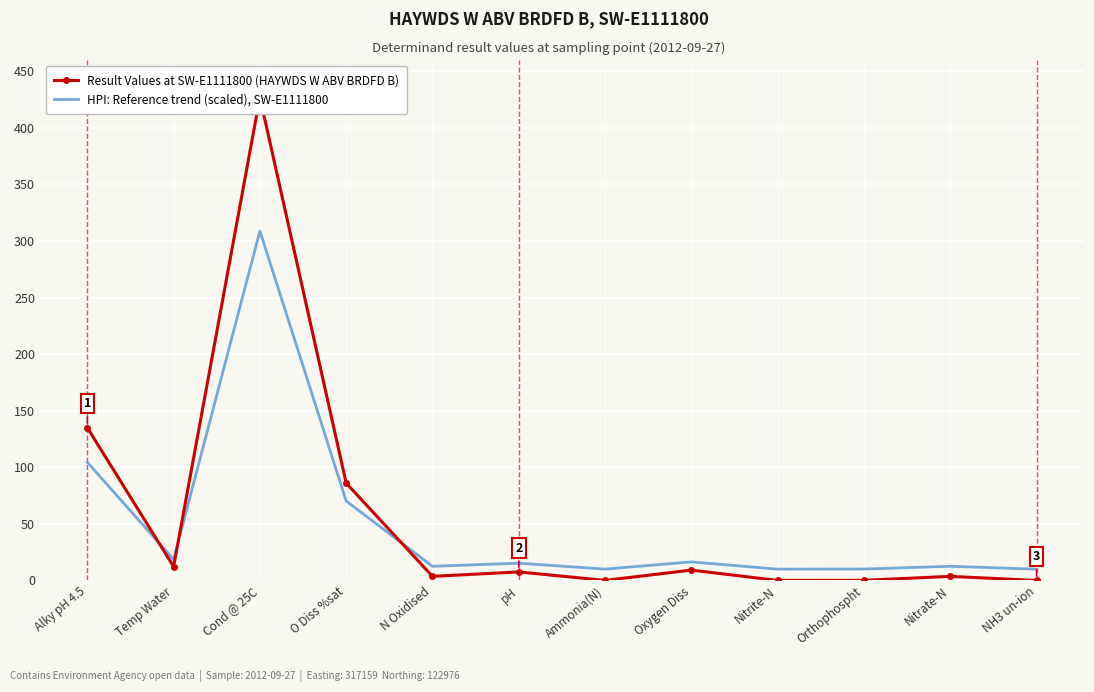

True or false: HPI: Reference trend (scaled), SW-E1111800 and Result Values at SW-E1111800 (HAYWDS W ABV BRDFD B) intersect in this chart.

True